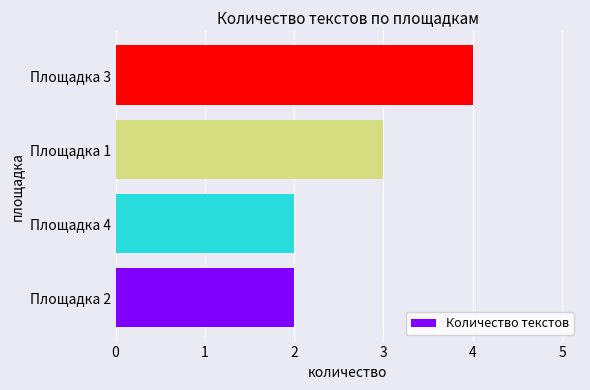

Count the number of categories in the chart.

4